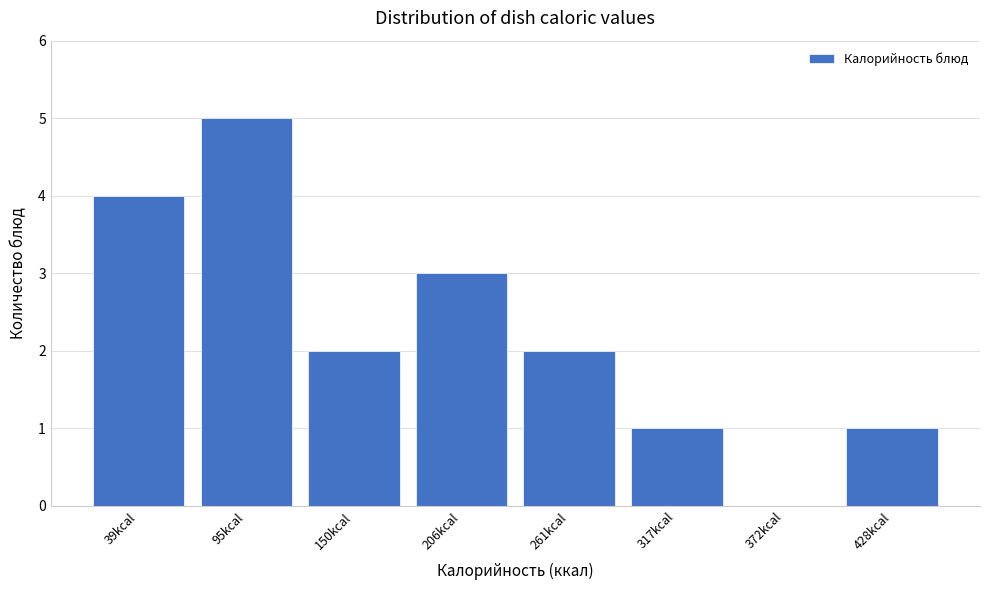

Reading left to right, transcribe all the data shown in this chart.

39kcal=4	95kcal=5	150kcal=2	206kcal=3	261kcal=2	317kcal=1	372kcal=0	428kcal=1